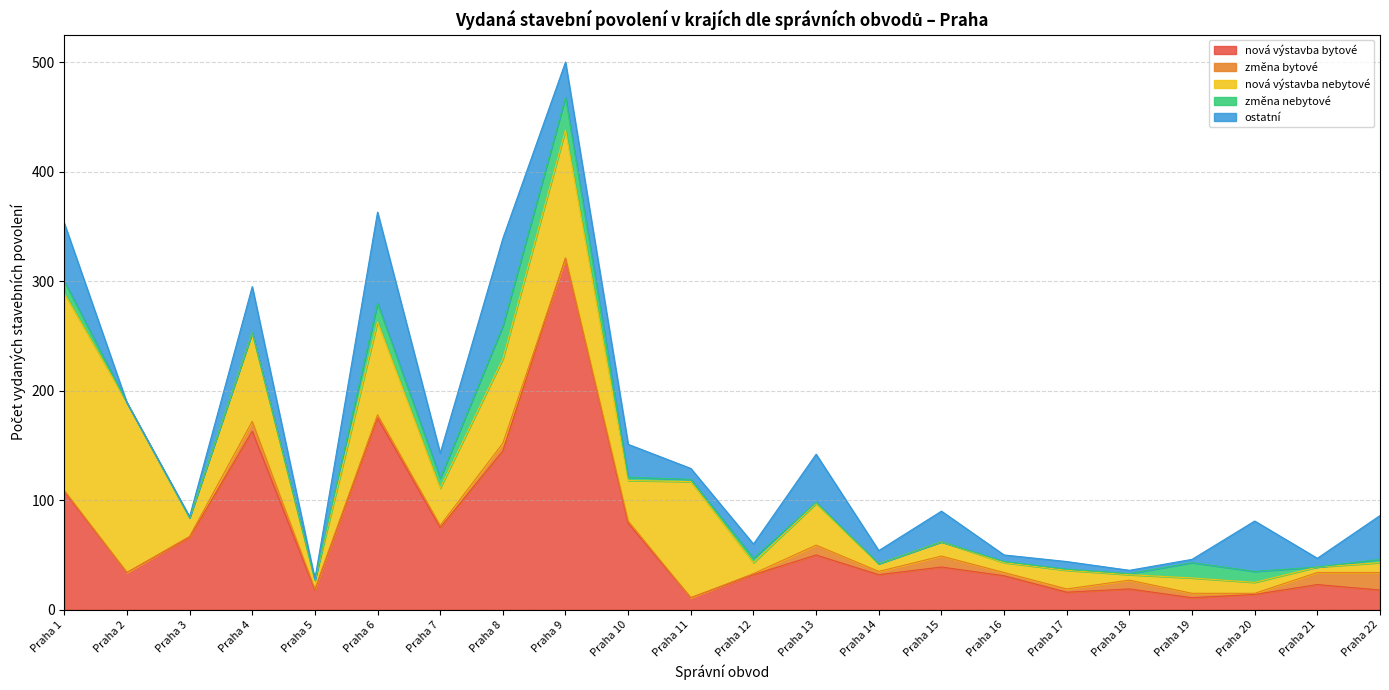

Reading left to right, transcribe all the data shown in this chart.

nová výstavba bytové: Praha 1=108	Praha 2=34	Praha 3=66	Praha 4=163	Praha 5=18	Praha 6=175	Praha 7=75	Praha 8=145	Praha 9=321	Praha 10=79	Praha 11=11	Praha 12=32	Praha 13=50	Praha 14=32	Praha 15=39	Praha 16=31	Praha 17=16	Praha 18=19	Praha 19=11	Praha 20=14	Praha 21=23	Praha 22=18
změna bytové: Praha 1=1	Praha 2=0	Praha 3=1	Praha 4=9	Praha 5=1	Praha 6=3	Praha 7=2	Praha 8=7	Praha 9=0	Praha 10=2	Praha 11=0	Praha 12=1	Praha 13=9	Praha 14=3	Praha 15=10	Praha 16=3	Praha 17=3	Praha 18=8	Praha 19=4	Praha 20=1	Praha 21=11	Praha 22=16
nová výstavba nebytové: Praha 1=180	Praha 2=155	Praha 3=17	Praha 4=81	Praha 5=8	Praha 6=85	Praha 7=34	Praha 8=77	Praha 9=117	Praha 10=37	Praha 11=106	Praha 12=10	Praha 13=38	Praha 14=7	Praha 15=13	Praha 16=9	Praha 17=17	Praha 18=5	Praha 19=14	Praha 20=10	Praha 21=5	Praha 22=9
změna nebytové: Praha 1=11	Praha 2=0	Praha 3=0	Praha 4=0	Praha 5=0	Praha 6=17	Praha 7=9	Praha 8=30	Praha 9=30	Praha 10=3	Praha 11=2	Praha 12=4	Praha 13=1	Praha 14=0	Praha 15=0	Praha 16=1	Praha 17=1	Praha 18=1	Praha 19=14	Praha 20=10	Praha 21=0	Praha 22=3
ostatní: Praha 1=53	Praha 2=0	Praha 3=1	Praha 4=42	Praha 5=1	Praha 6=83	Praha 7=23	Praha 8=80	Praha 9=32	Praha 10=30	Praha 11=10	Praha 12=13	Praha 13=44	Praha 14=12	Praha 15=28	Praha 16=6	Praha 17=7	Praha 18=3	Praha 19=3	Praha 20=46	Praha 21=8	Praha 22=40